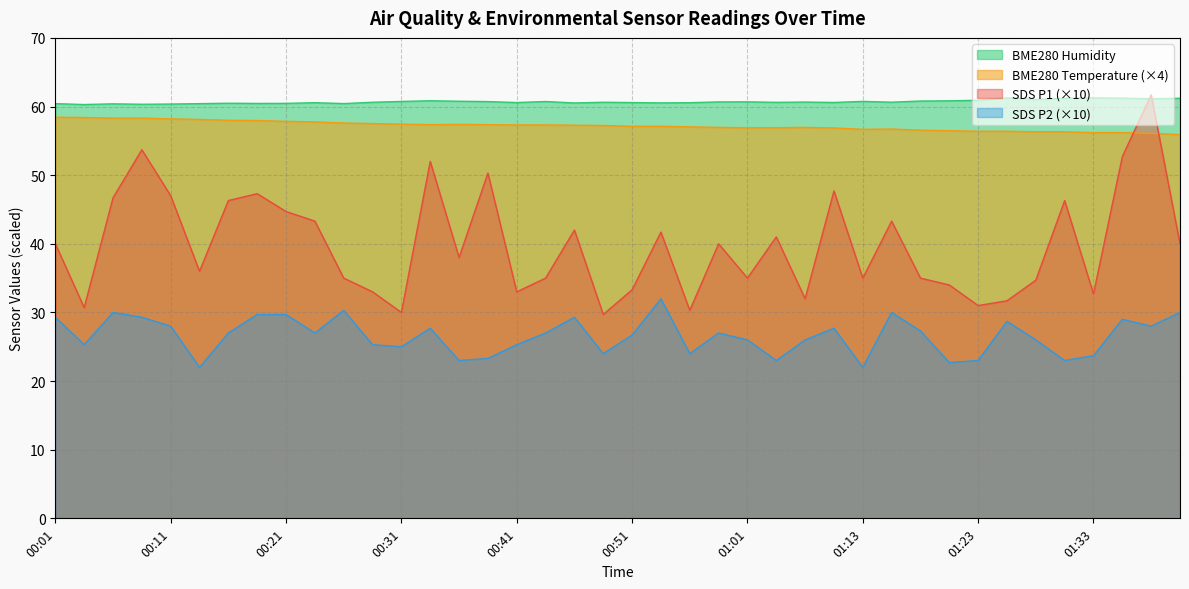

The value of SDS_P1 at 01:08 is 47.7. True or false?

True